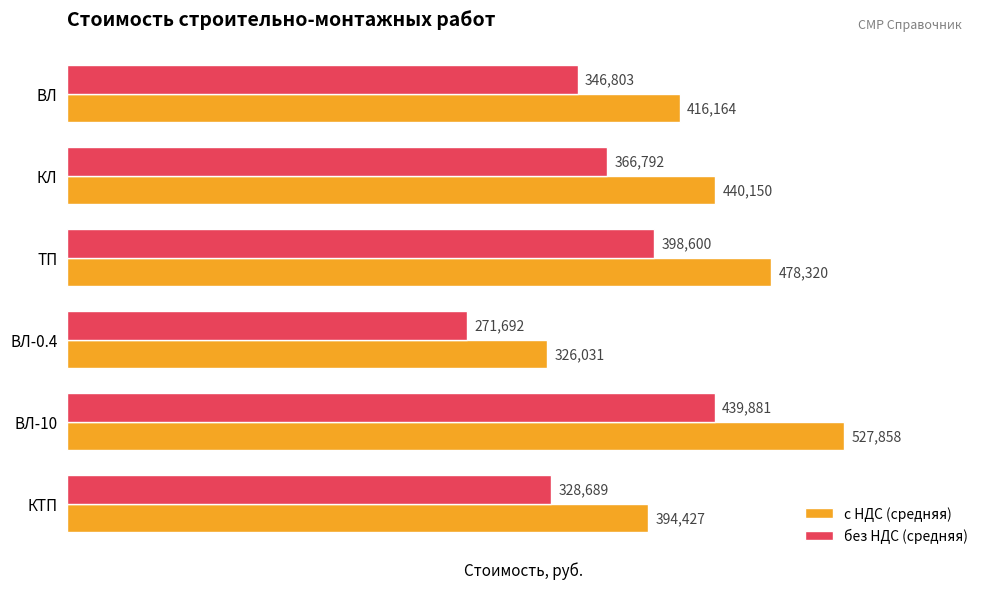

What is the lowest value of the с НДС (средняя) series?

326031.0